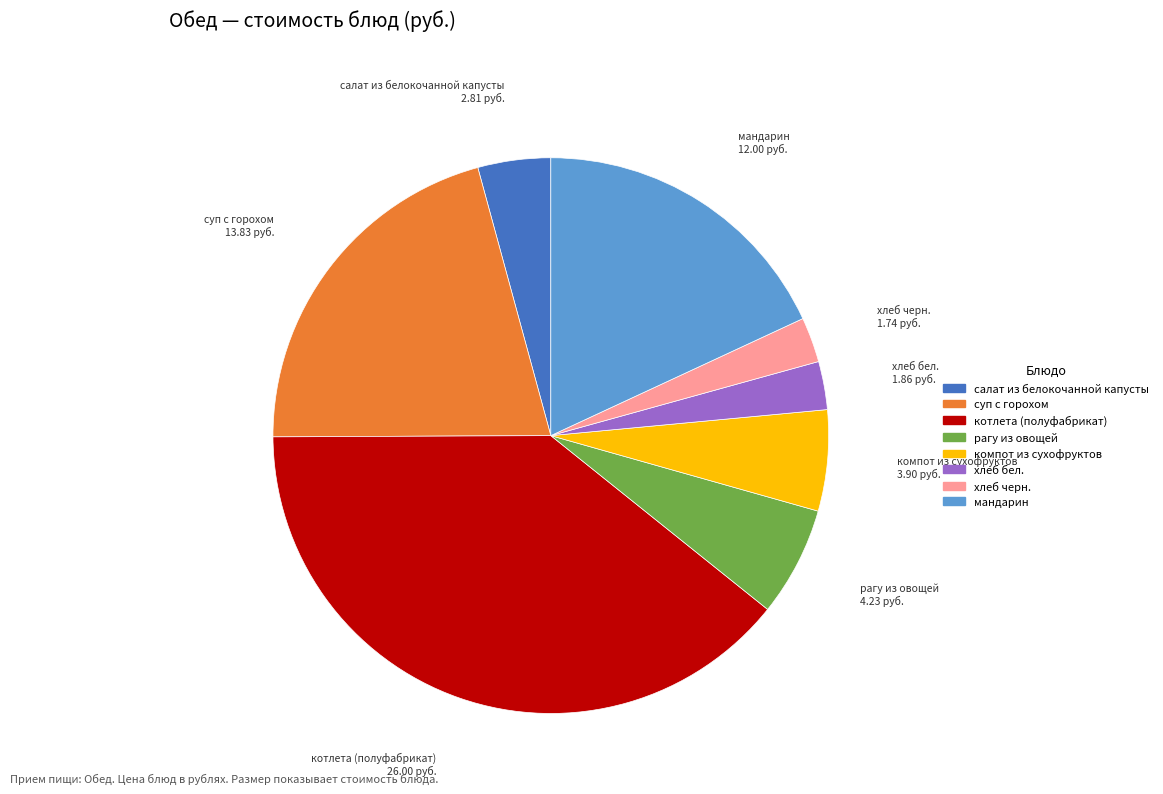

Which slice is the largest?

котлета (полуфабрикат)